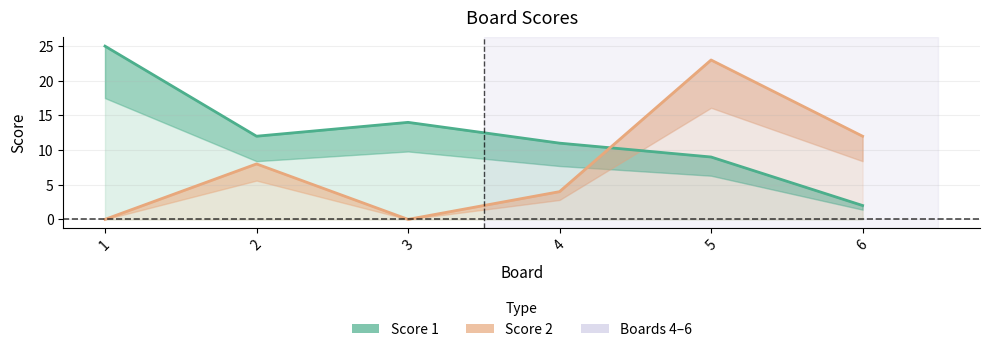

How many intersections are there between Score 1 and Score 2?

1